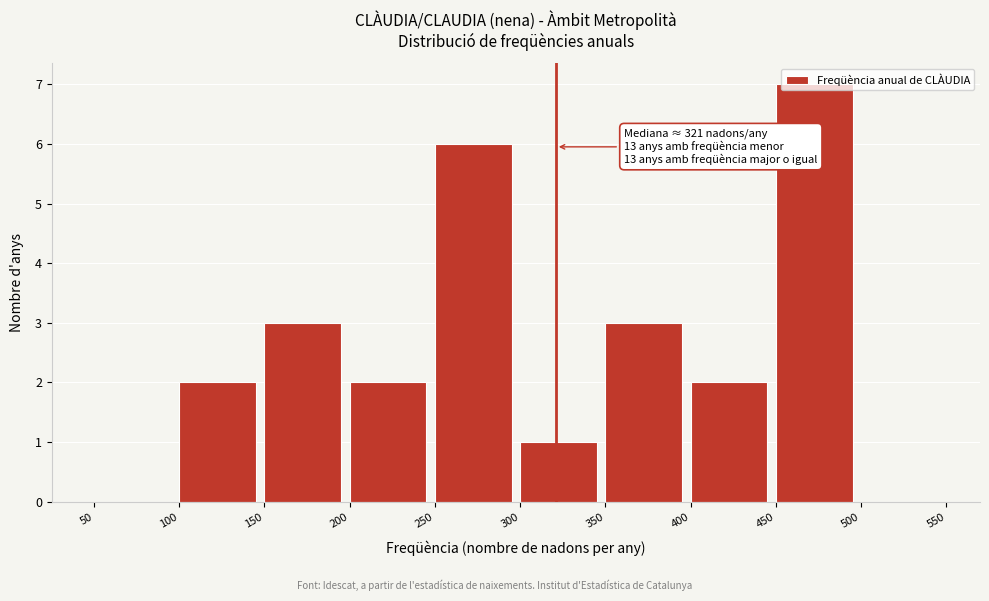

Over which range of the x-axis is the bar tallest?

450 to 500